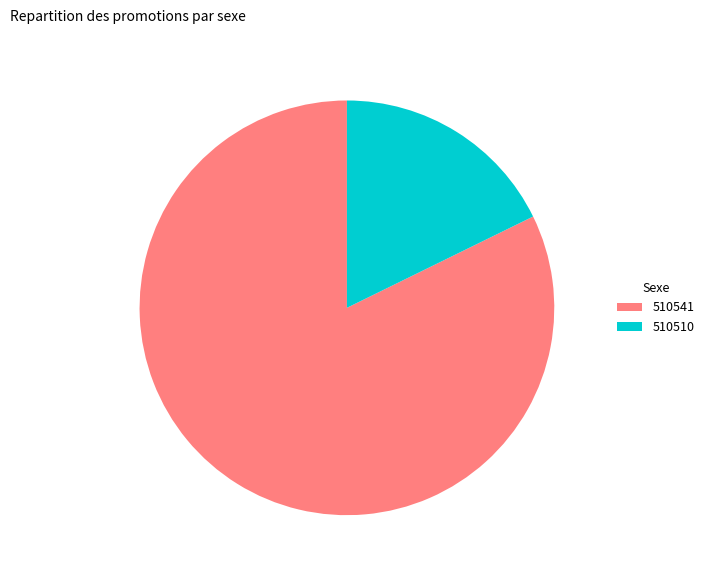

Is it true that 510541 is 91% of the pie?

False